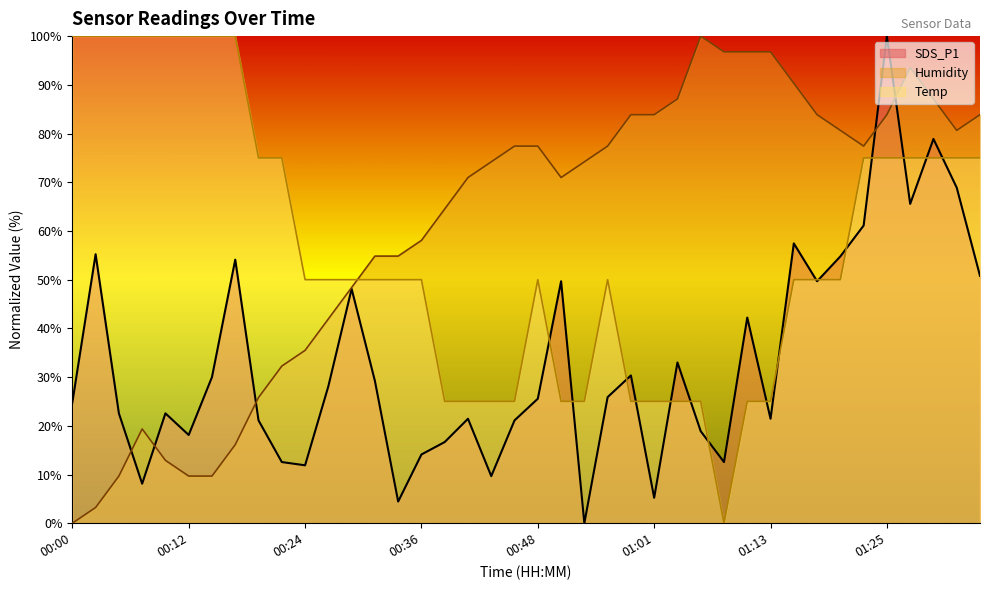

What is the sum of all SDS_P1 values?

1325.8